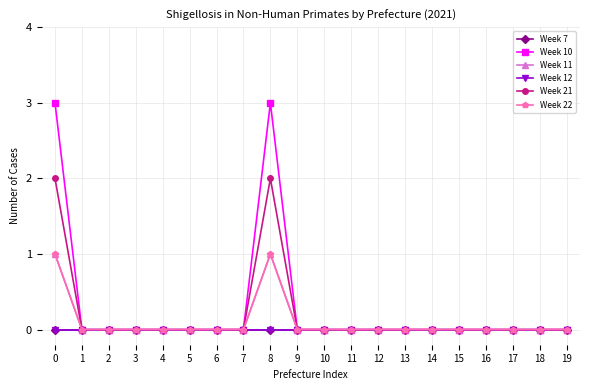

What is the sum of all Week 11 values?

2